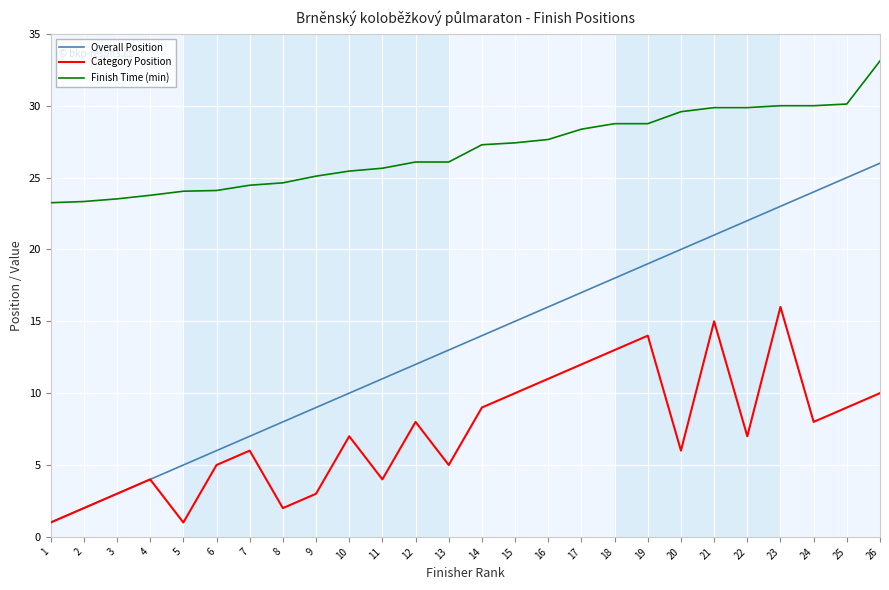

What is the total value across all series at 25?

64.1